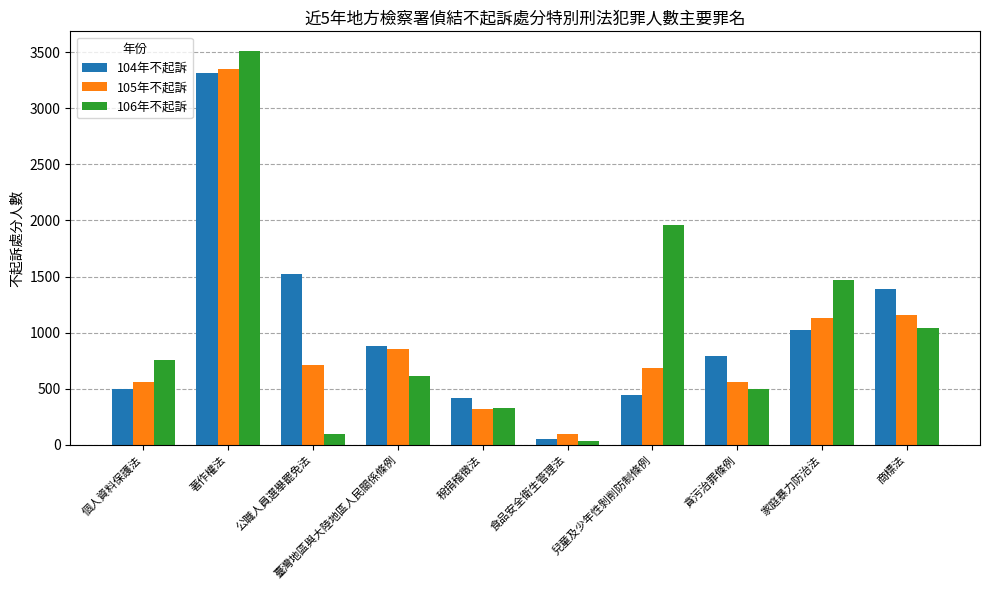

What is the sum of the 104年不起訴 values at 臺灣地區與大陸地區人民關係條例 and 貪污治罪條例?

1672